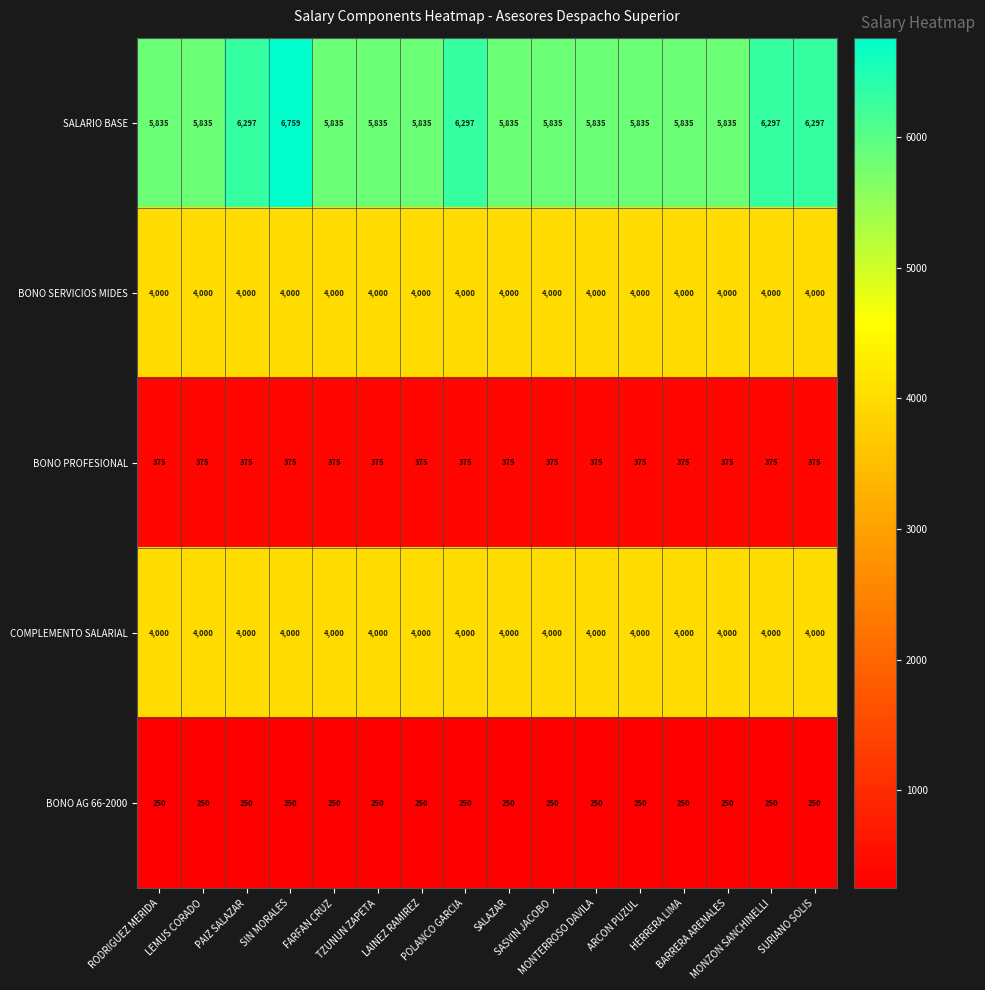

Which series has the largest total across all categories?

SALARIO BASE